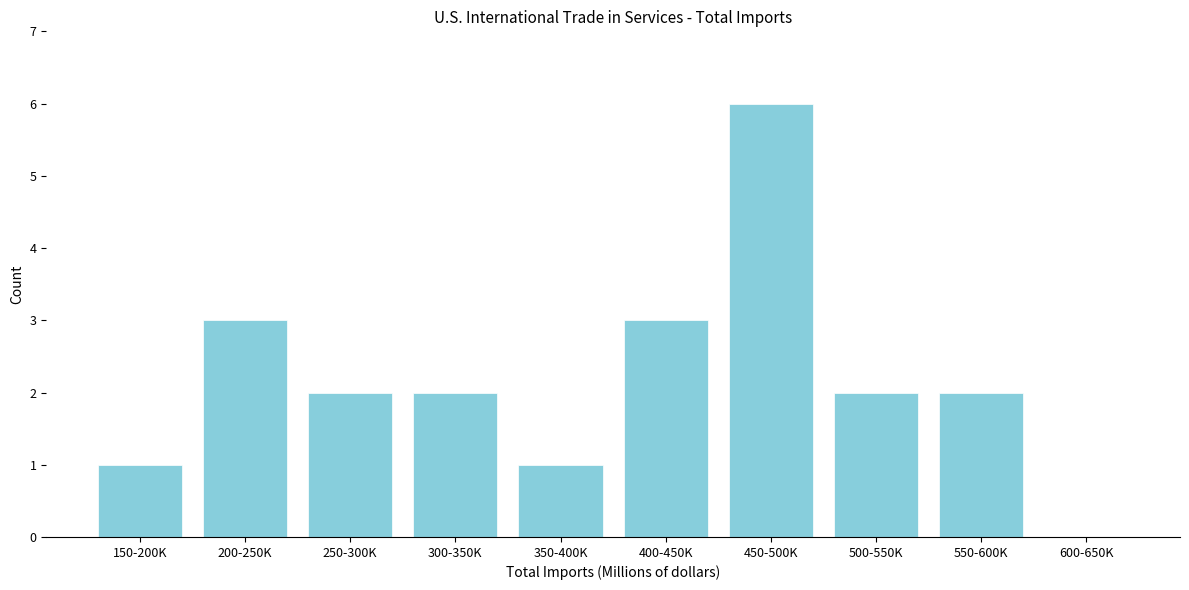

Reading left to right, list all the values displayed in this chart.

150-200K=1	200-250K=3	250-300K=2	300-350K=2	350-400K=1	400-450K=3	450-500K=6	500-550K=2	550-600K=2	600-650K=0